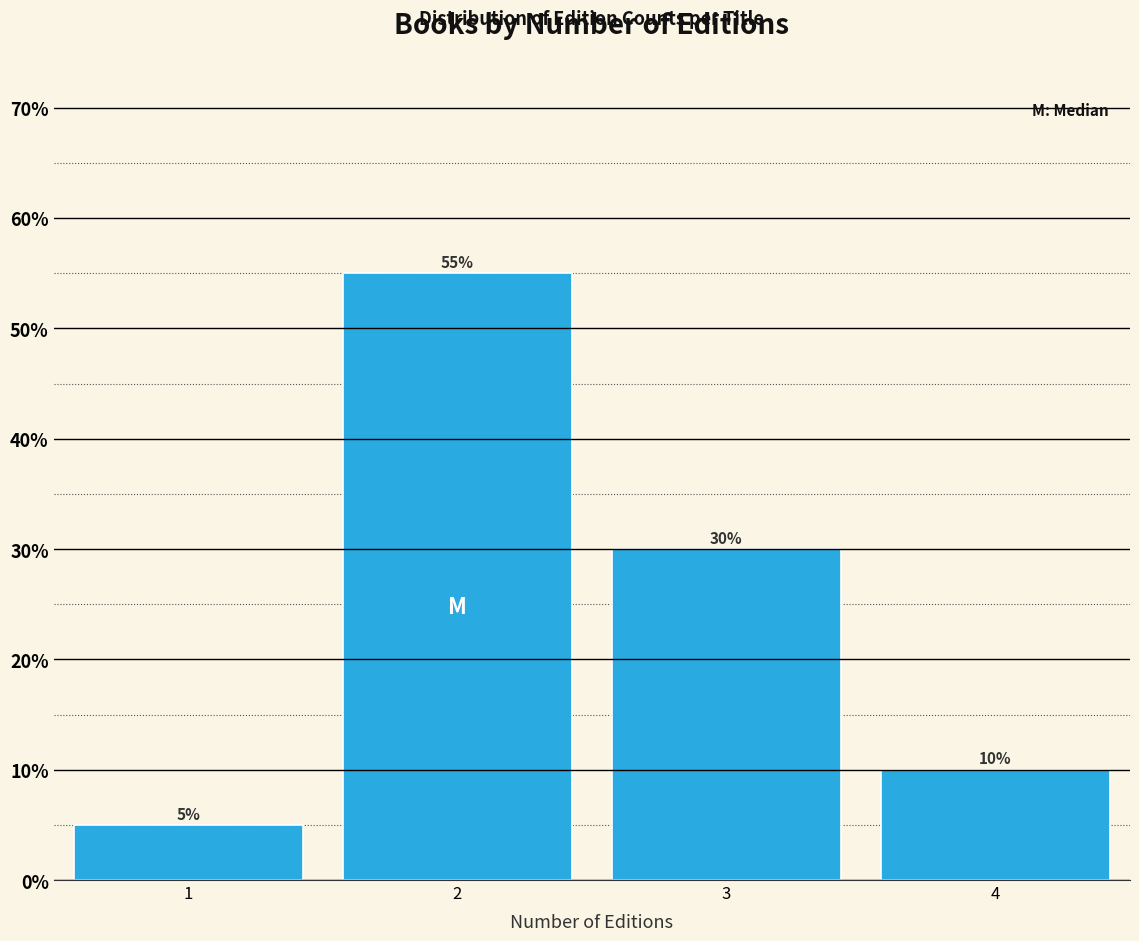

Over which range of the x-axis is the bar tallest?

1.5 to 2.5